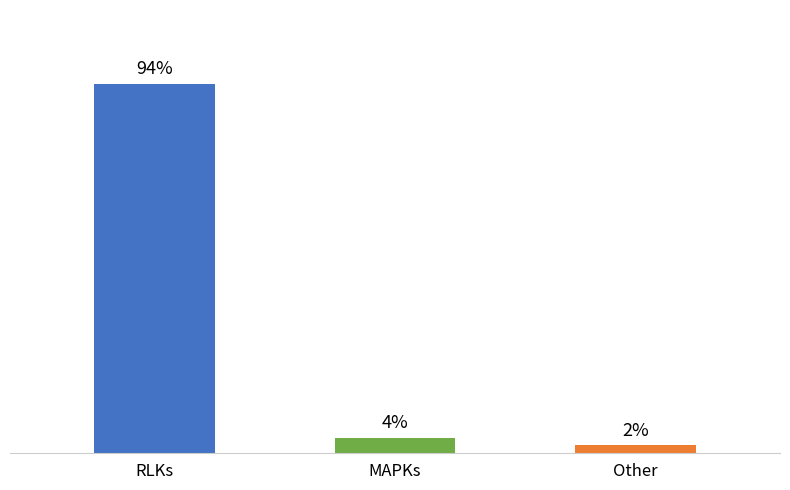

Rank the categories by value from lowest to highest.

Other, MAPKs, RLKs